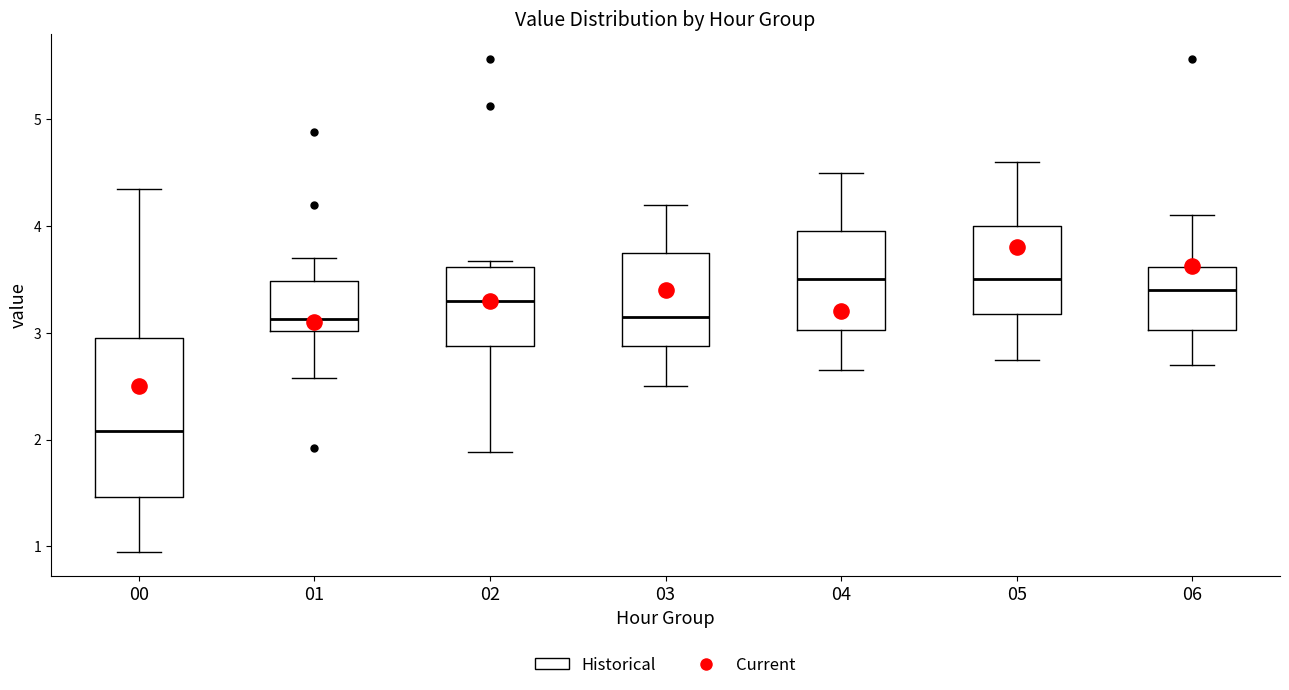

Reading left to right, read every box against the y-axis: the position of its median line, the range the box covers, and the ends of its whiskers. The values are not printed on the chart, so give them approximately, as read against the axis.

00: median 2.1, box 1.5 to 3.0, whiskers 1.0 to 4.4
01: median 3.1, box 3.0 to 3.5, whiskers 2.6 to 3.7
02: median 3.3, box 2.9 to 3.6, whiskers 1.9 to 3.7
03: median 3.2, box 2.9 to 3.8, whiskers 2.5 to 4.2
04: median 3.5, box 3.0 to 4.0, whiskers 2.7 to 4.5
05: median 3.5, box 3.2 to 4.0, whiskers 2.8 to 4.6
06: median 3.4, box 3.0 to 3.6, whiskers 2.7 to 4.1